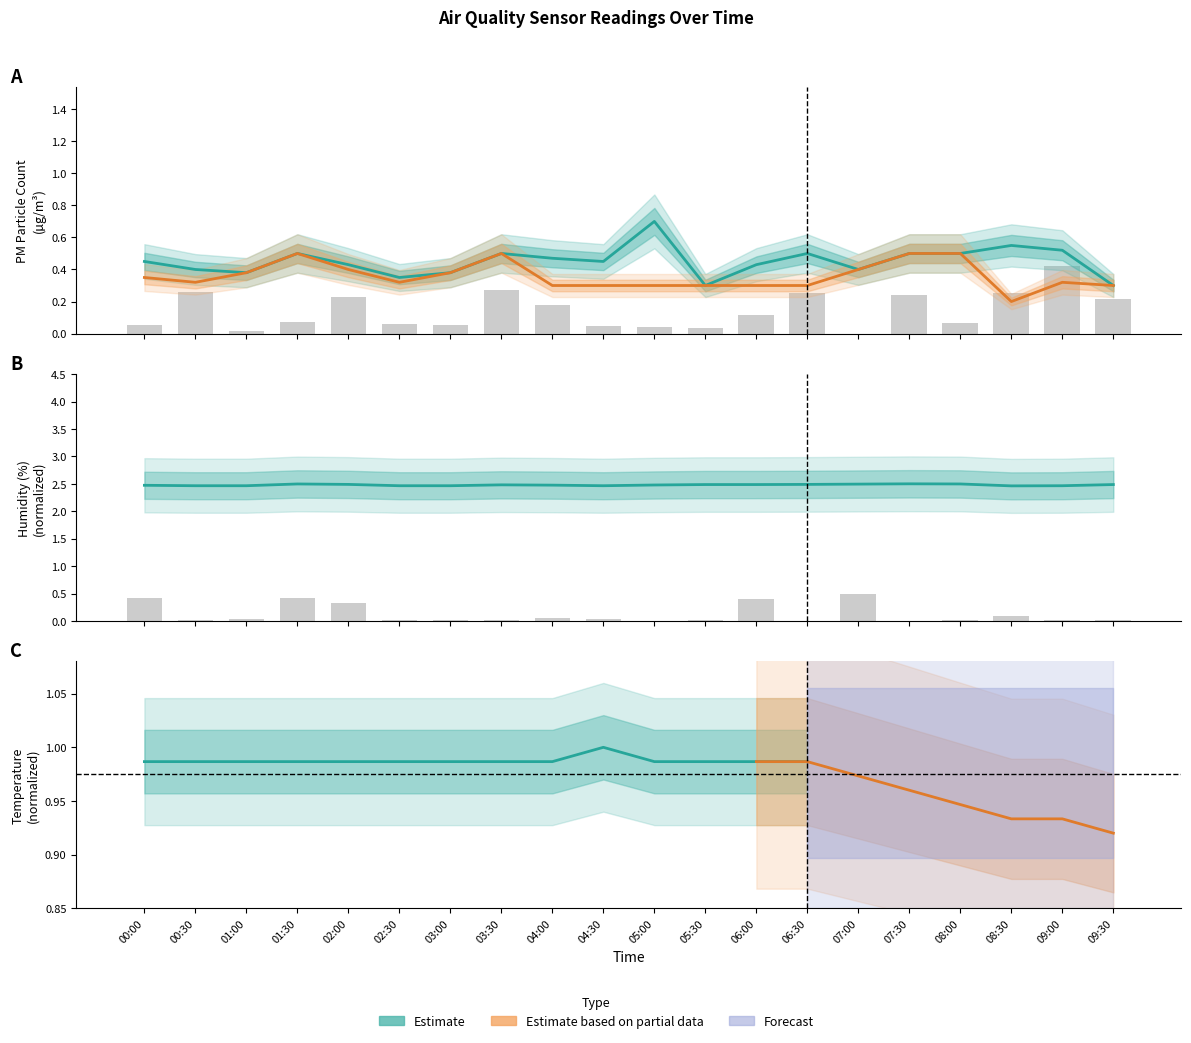

What is the difference between the second highest and second lowest values in the SDS_P2 series?

0.2